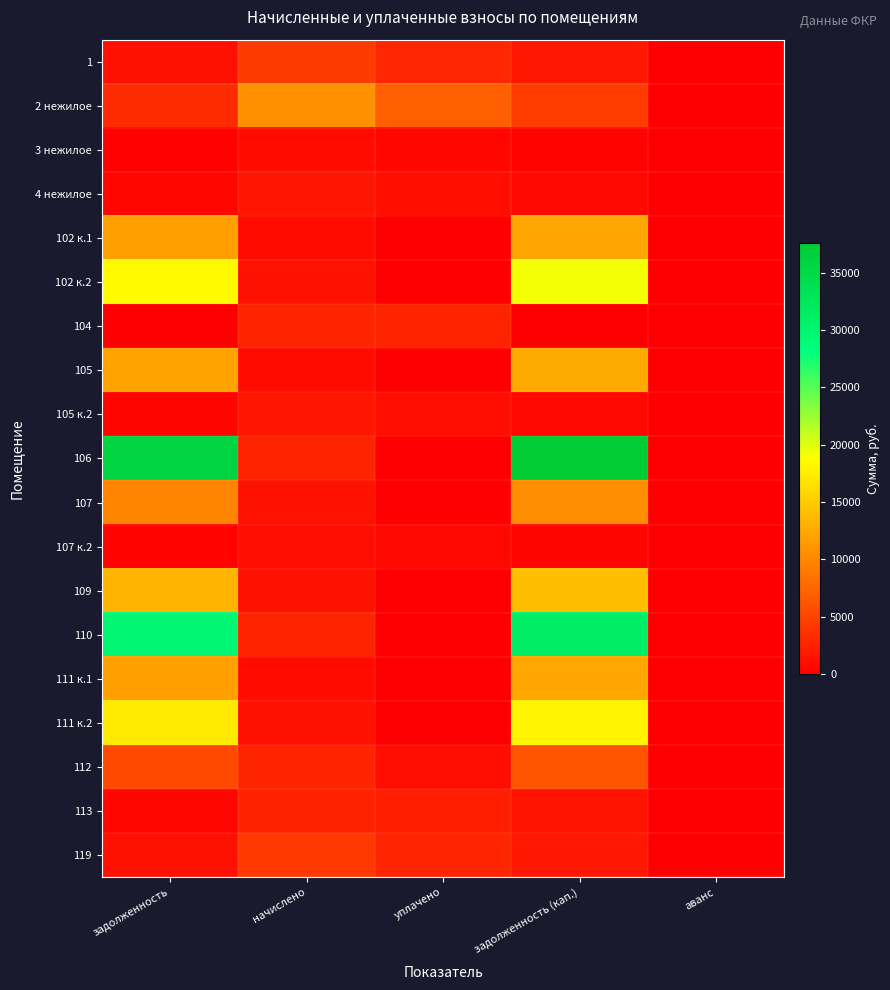

At how many categories does at least one series exceed 3258?

4